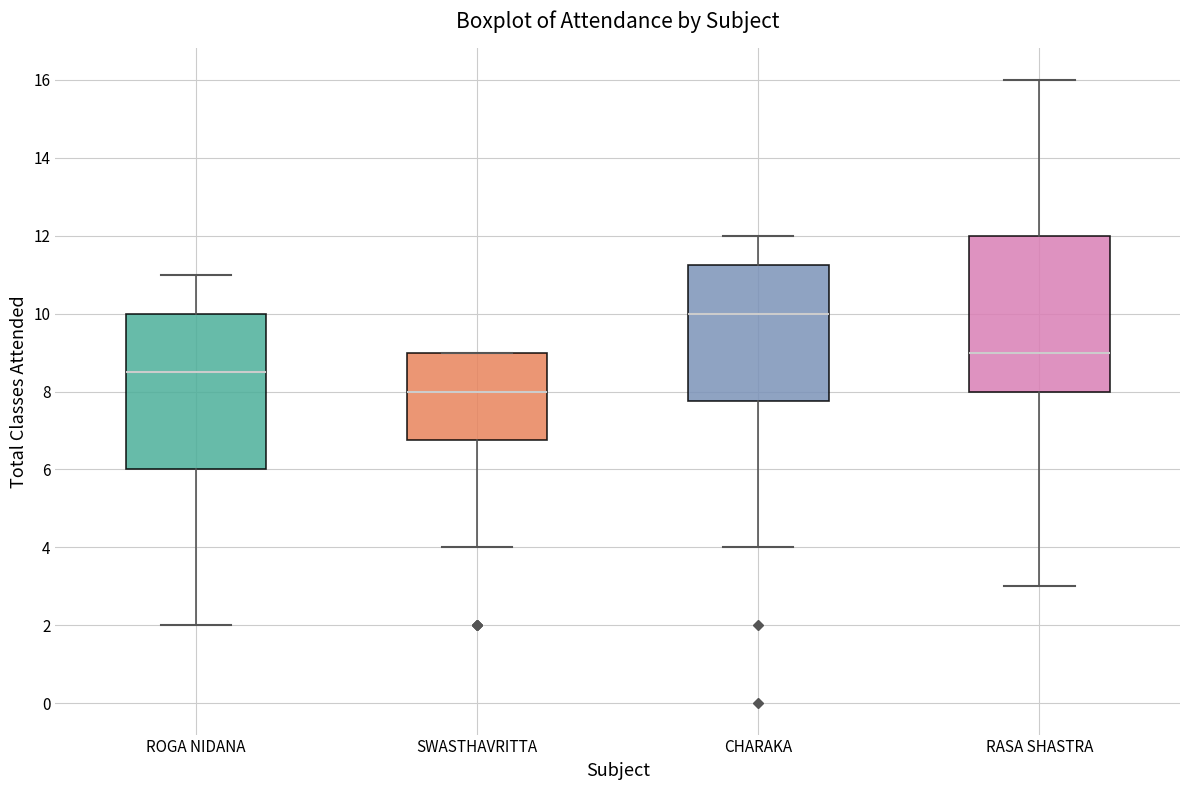

Reading left to right, transcribe this box plot: for each box, give where its median line is, the range the box spans, and where its two whiskers end, as read against the y-axis. The values are not printed on the chart, so give them approximately, as read against the axis.

ROGA NIDANA: median 8.6, box 6.0 to 10.0, whiskers 2.0 to 11.0
SWASTHAVRITTA: median 8.0, box 6.8 to 9.0, whiskers 4.0 to 9.0
CHARAKA: median 10.0, box 7.8 to 11.2, whiskers 4.0 to 12.0
RASA SHASTRA: median 9.0, box 8.0 to 12.0, whiskers 3.0 to 16.0